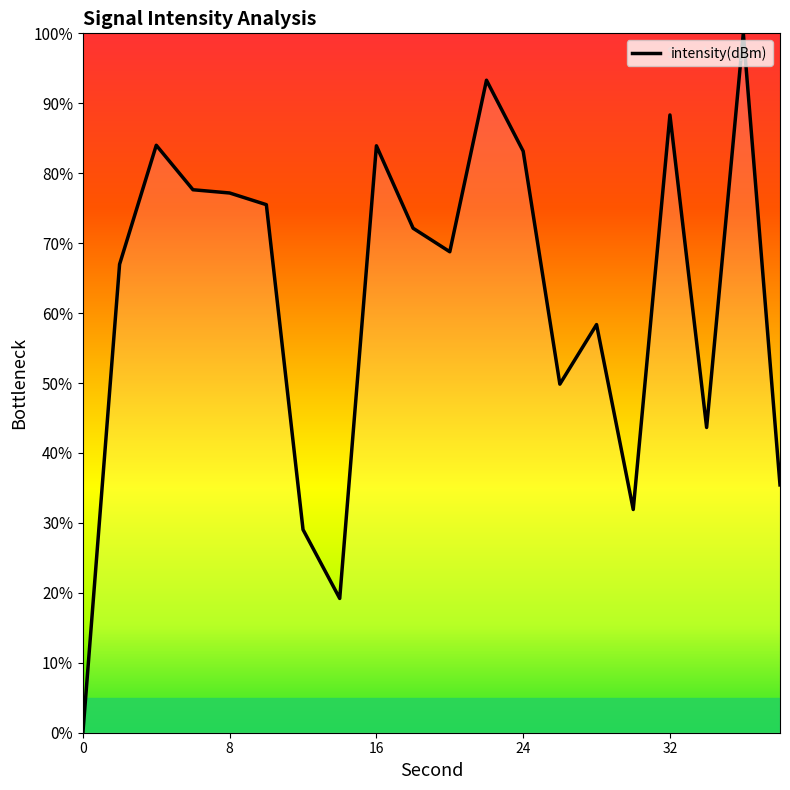

What is the difference between the maximum and minimum values?

100.0